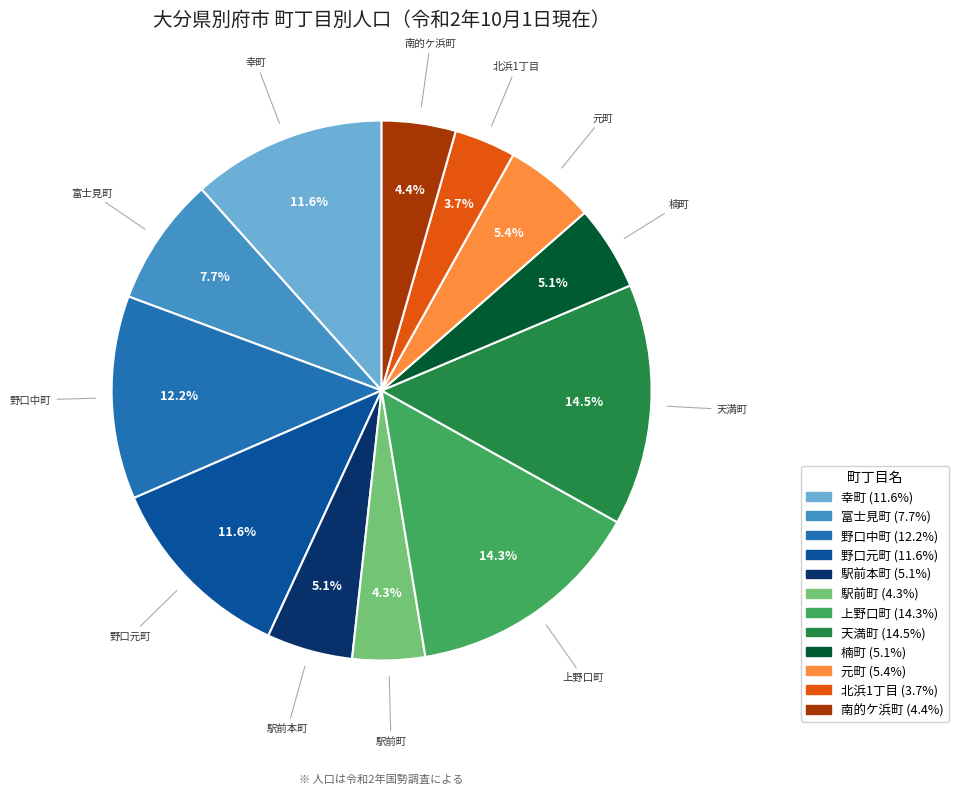

To the nearest percent, what is the average slice percentage?

8%